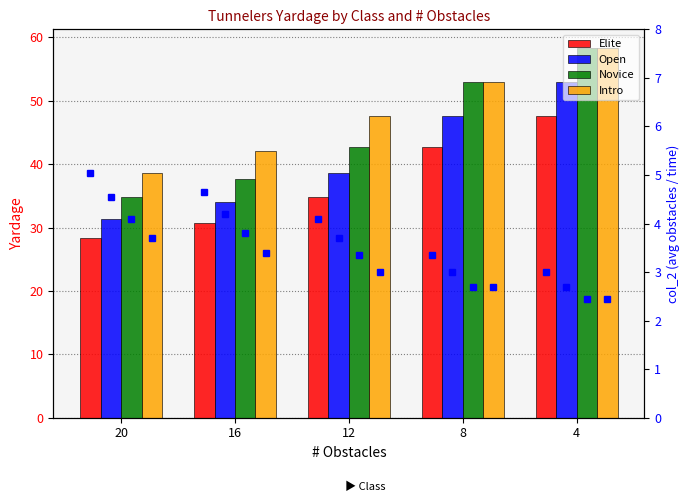

How many data points in Novice are above 42?

3